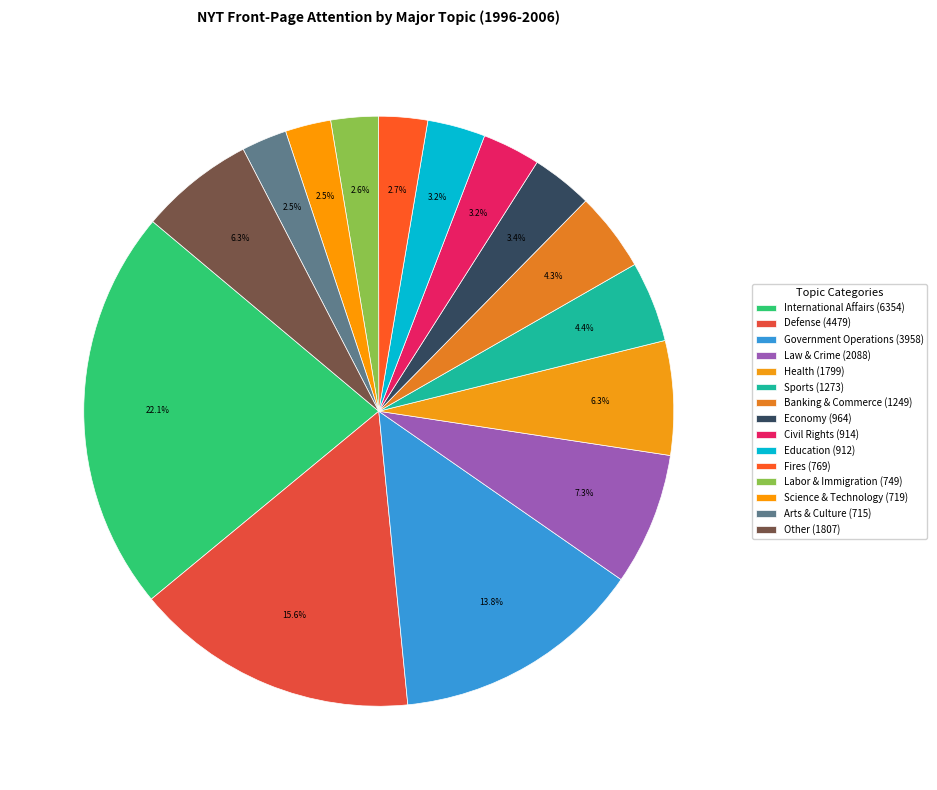

What is the largest slice in the pie chart?

International Affairs